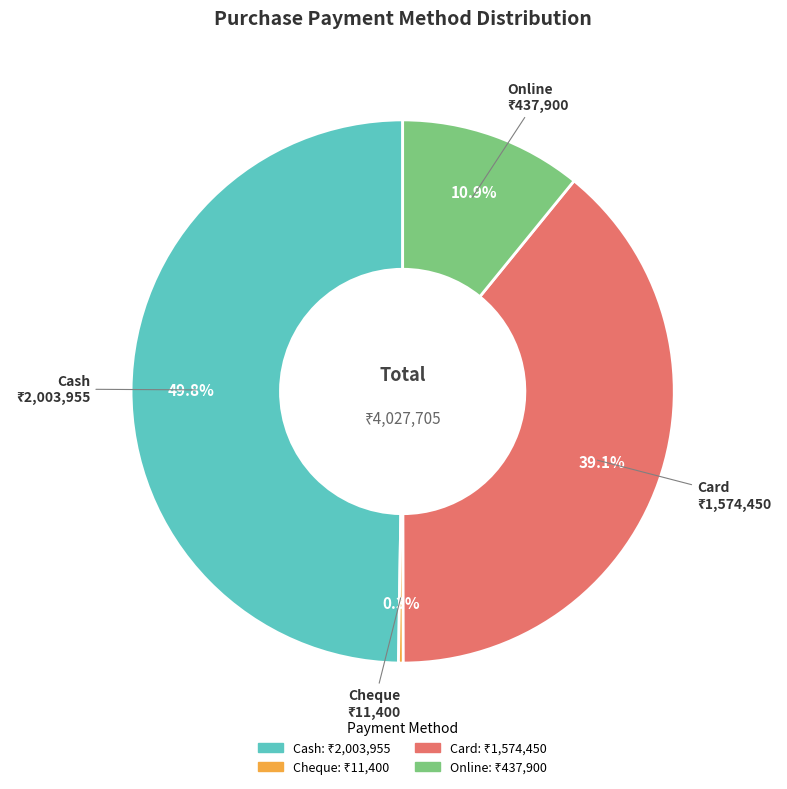

To the nearest percent, what portion does Cash represent?

50%